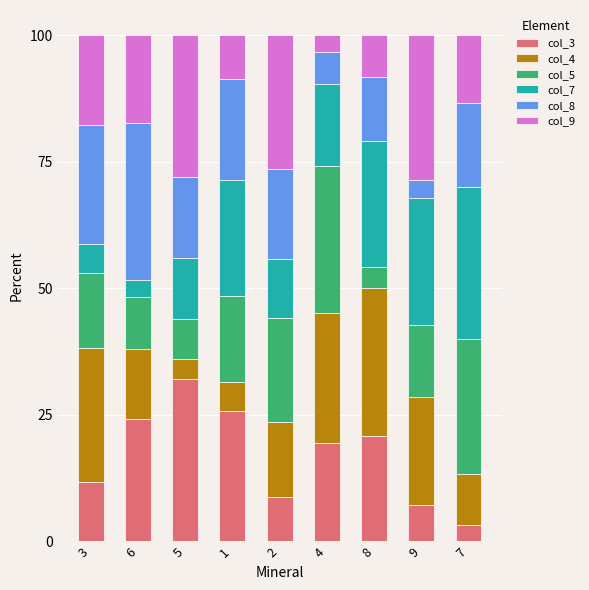

The value of col_3 at 3 is 4.2. True or false?

False